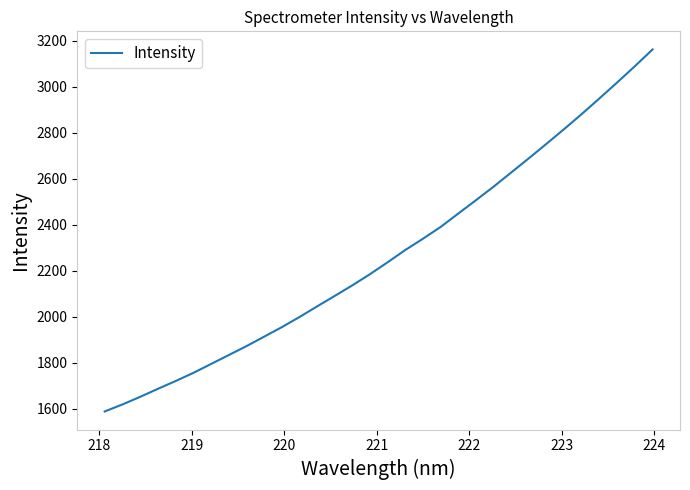

What is the greatest value displayed?

3163.0